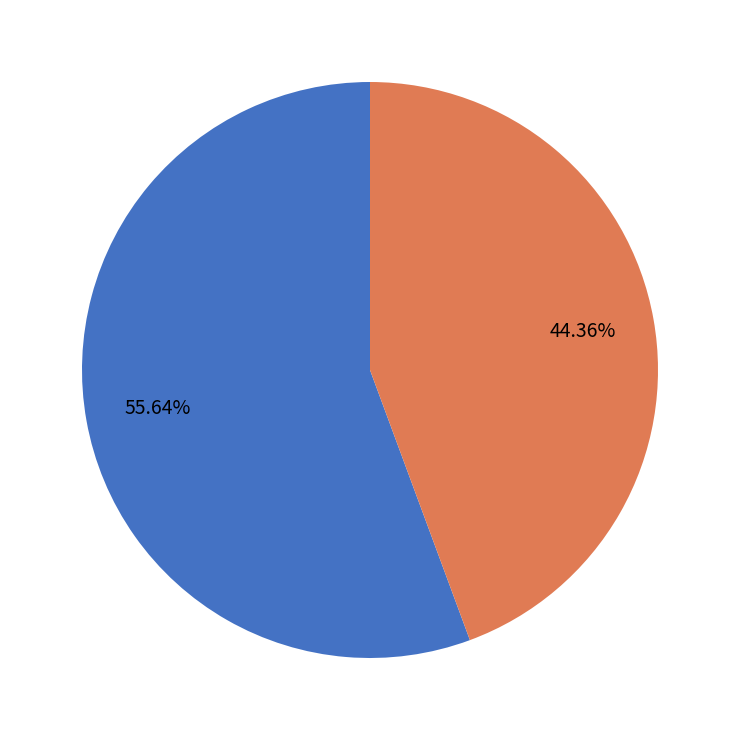

Approximately how many times larger is the value at Stay Sweet compared to Take Me Home Tonight?

0.8